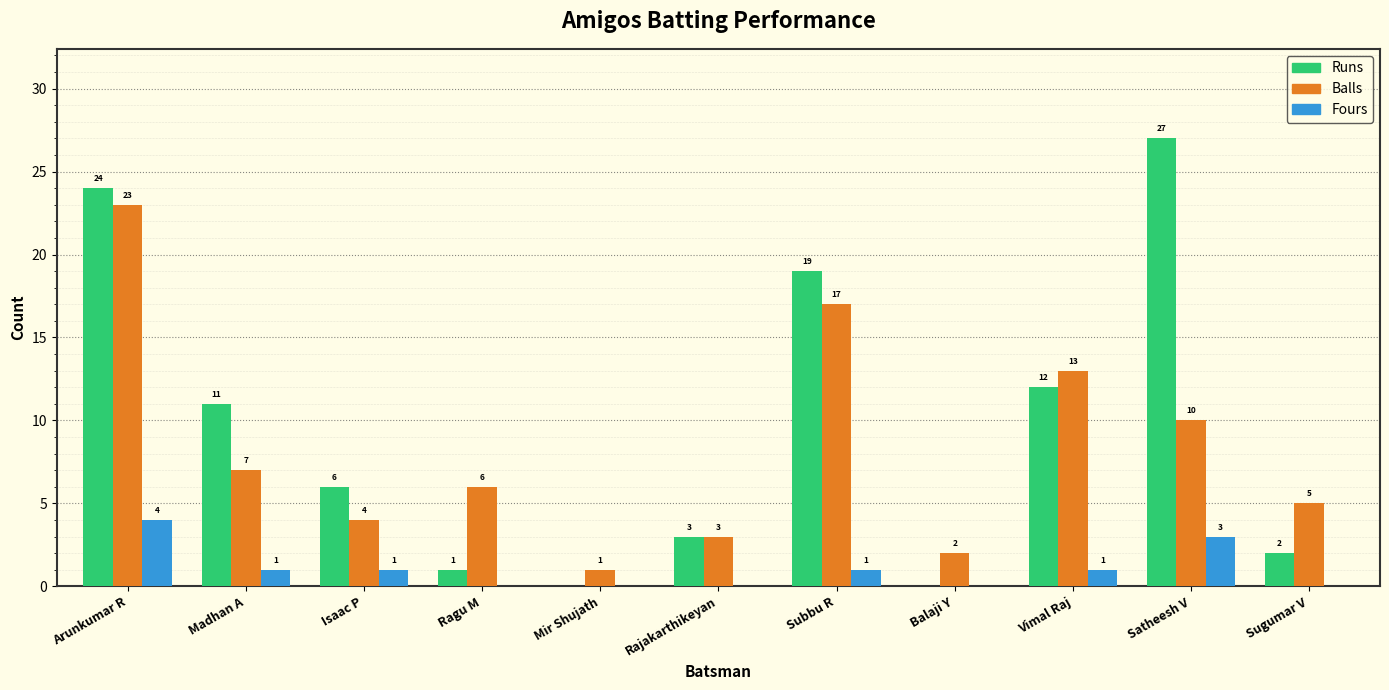

Reading right to left, extract all data points from this chart.

Runs: Sugumar V=2	Satheesh V=27	Vimal Raj=12	Balaji Y=0	Subbu R=19	Rajakarthikeyan=3	Mir Shujath=0	Ragu M=1	Isaac P=6	Madhan A=11	Arunkumar R=24
Balls: Sugumar V=5	Satheesh V=10	Vimal Raj=13	Balaji Y=2	Subbu R=17	Rajakarthikeyan=3	Mir Shujath=1	Ragu M=6	Isaac P=4	Madhan A=7	Arunkumar R=23
Fours: Sugumar V=0	Satheesh V=3	Vimal Raj=1	Balaji Y=0	Subbu R=1	Rajakarthikeyan=0	Mir Shujath=0	Ragu M=0	Isaac P=1	Madhan A=1	Arunkumar R=4